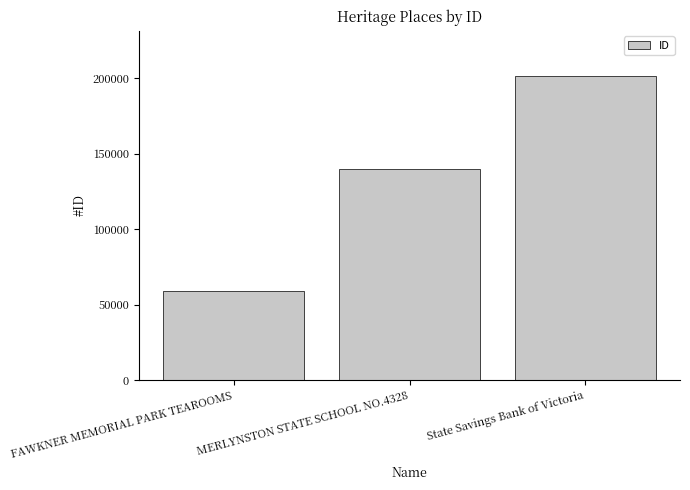

What is the ratio of the value at MERLYNSTON STATE SCHOOL NO.4328 to the value at FAWKNER MEMORIAL PARK TEAROOMS?

2.4